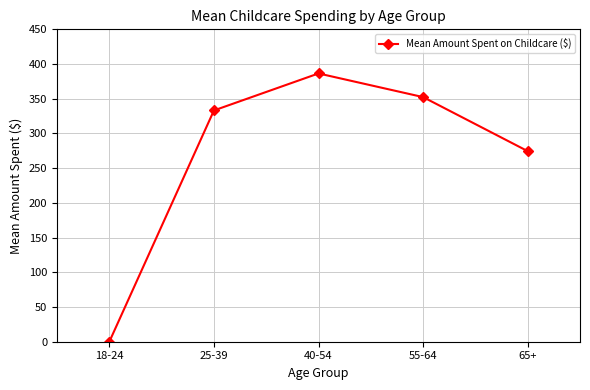

What is the label of the 4th point from the right?

25-39